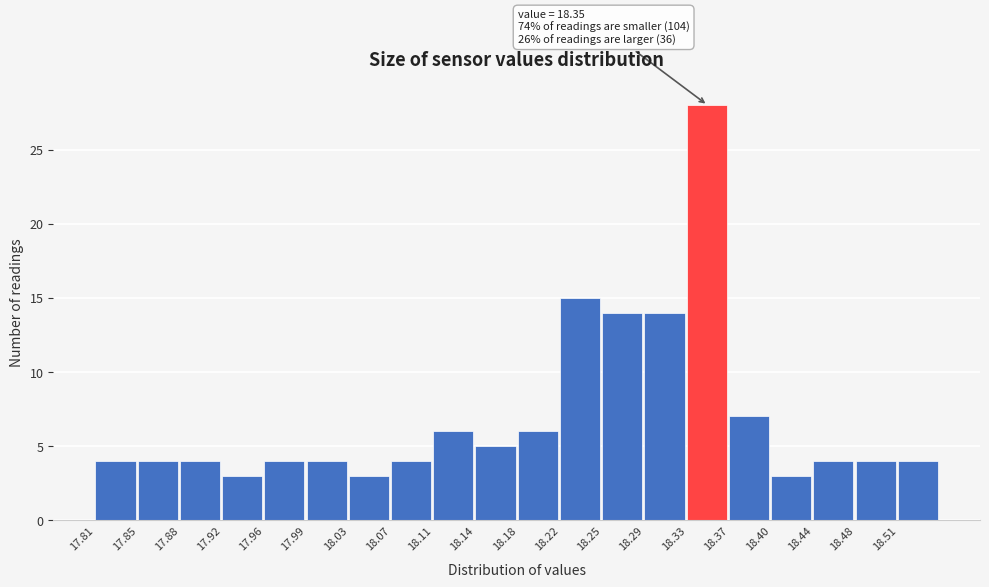

Which range on the x-axis has the tallest bar?

18.328 to 18.365